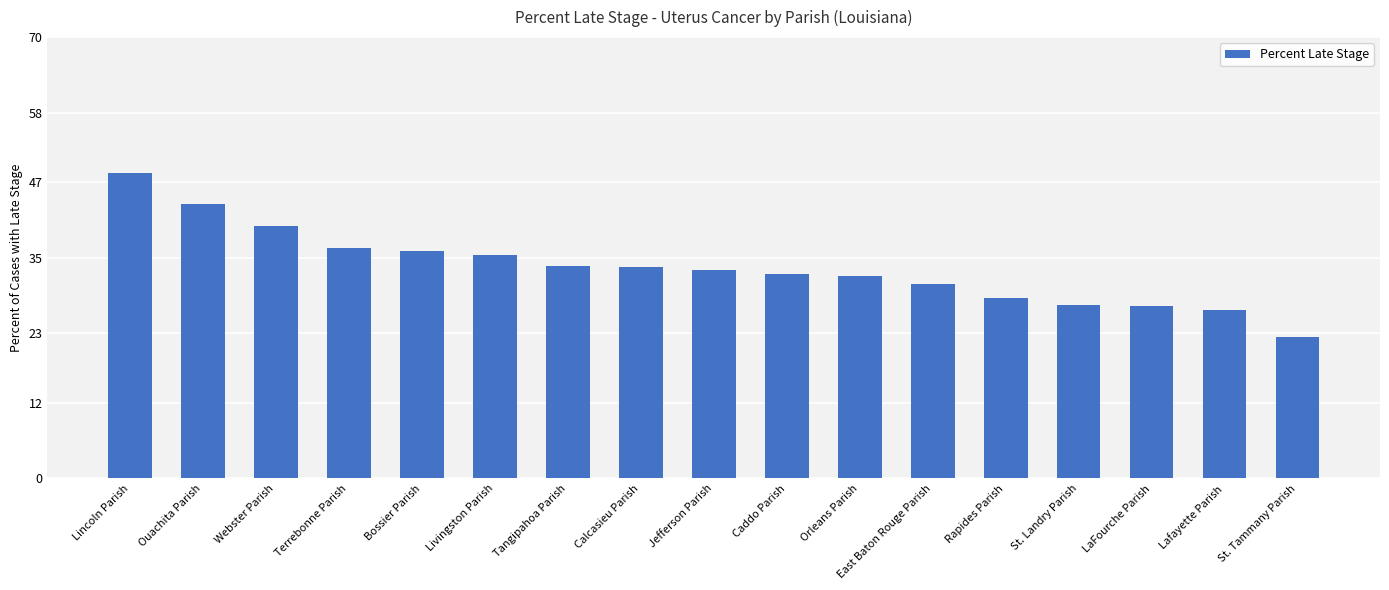

How many series are shown in this chart?

1